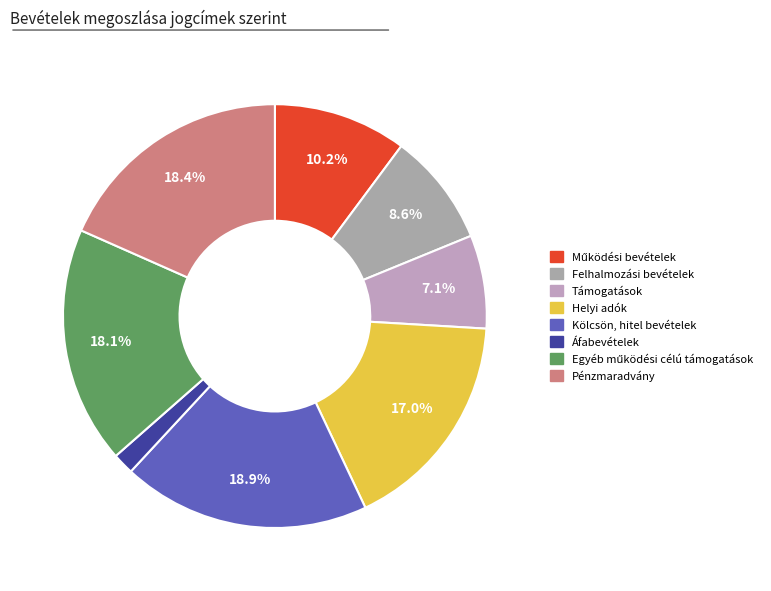

Is there any slice that represents more than half of the pie?

No